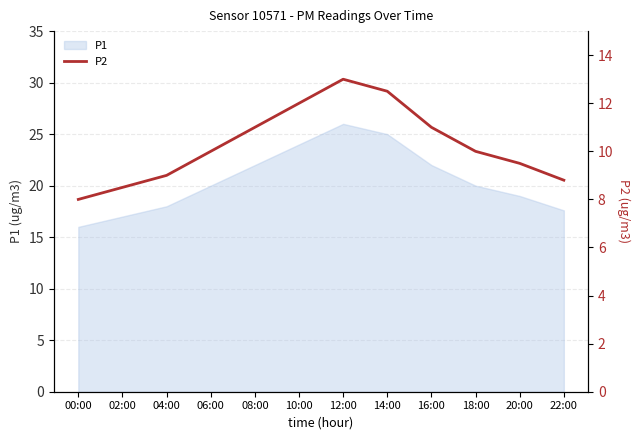

At which label does the data first exceed 9?

06:00